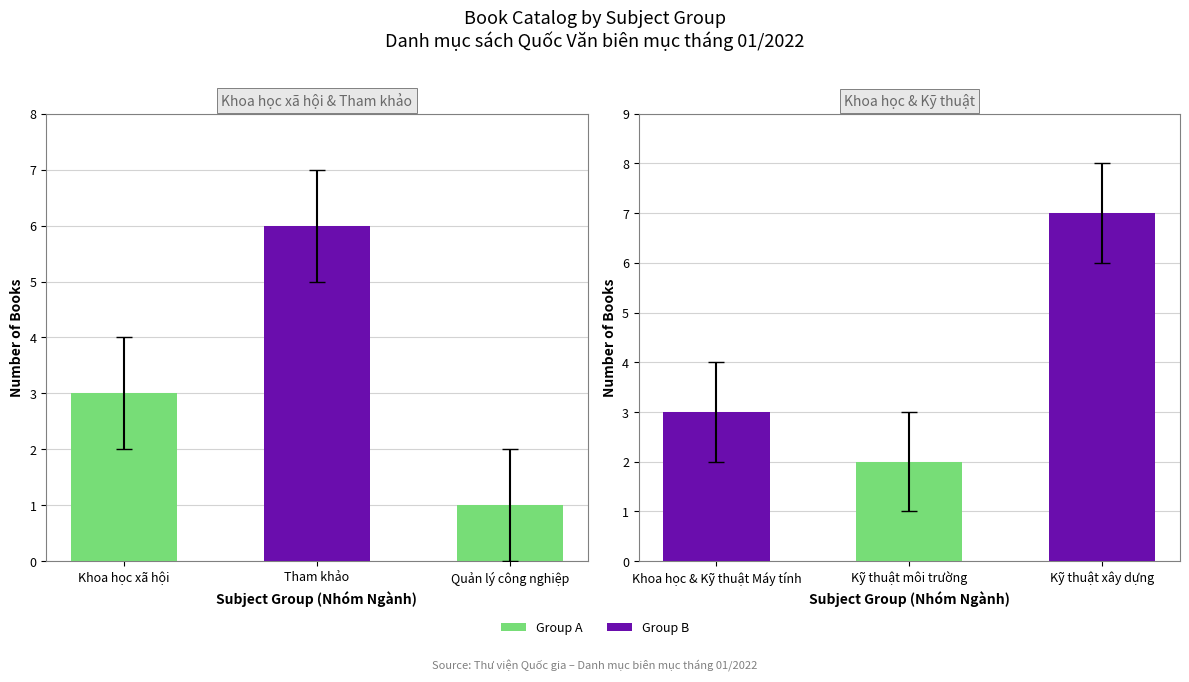

List the series in order of their overall mean, lowest first.

Social Sciences / Reference, Technical Sciences